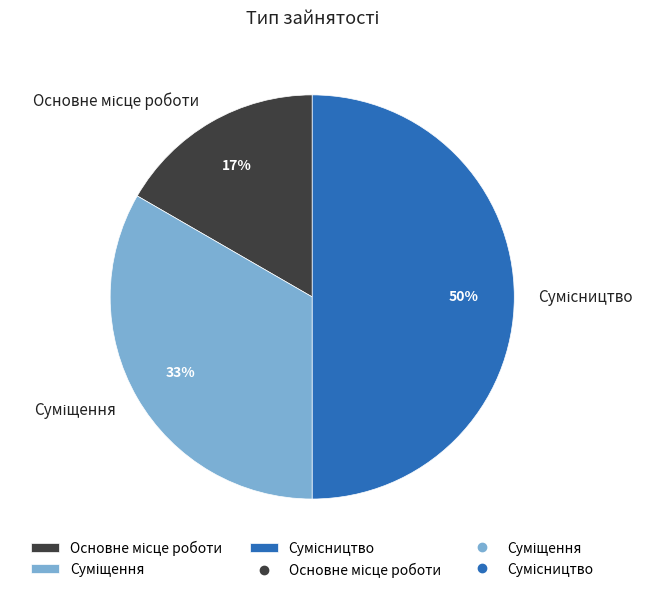

To the nearest percent, what is the difference between the largest and smallest slice percentages?

33%